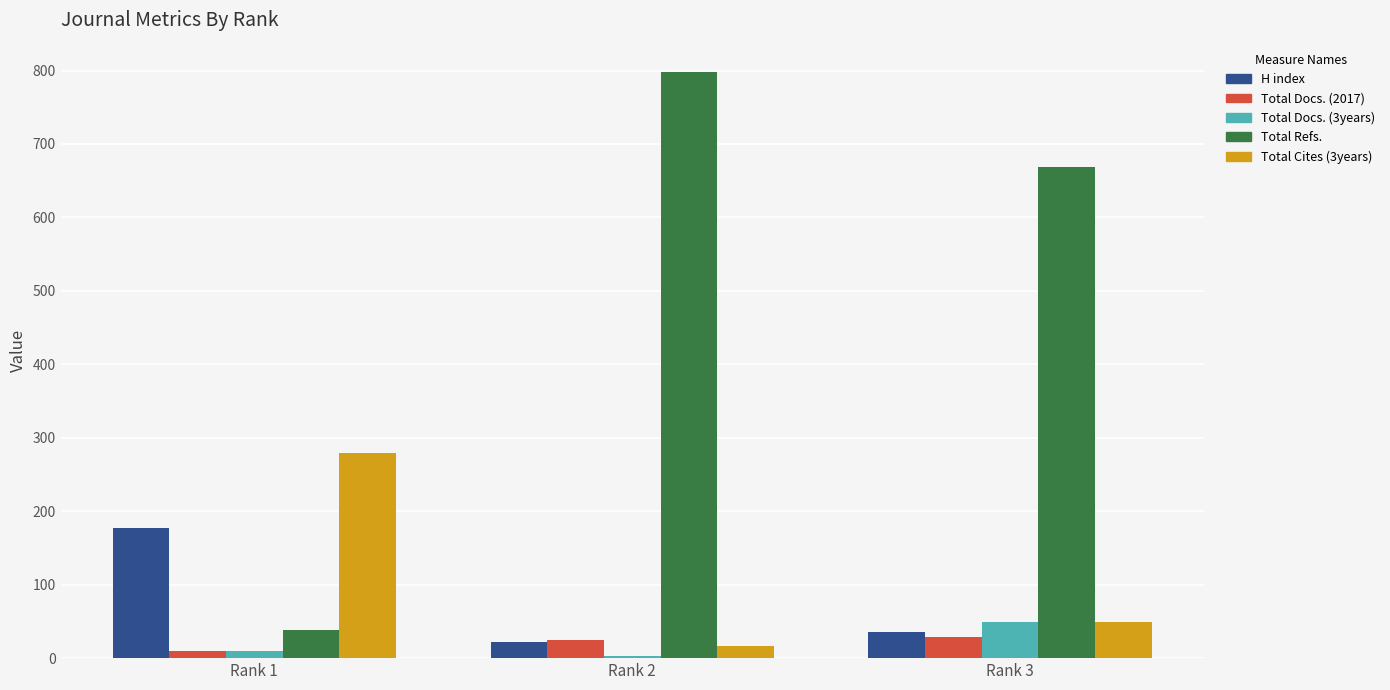

True or false: Total Docs. (2017) has a value of 29 at Rank 3.

True